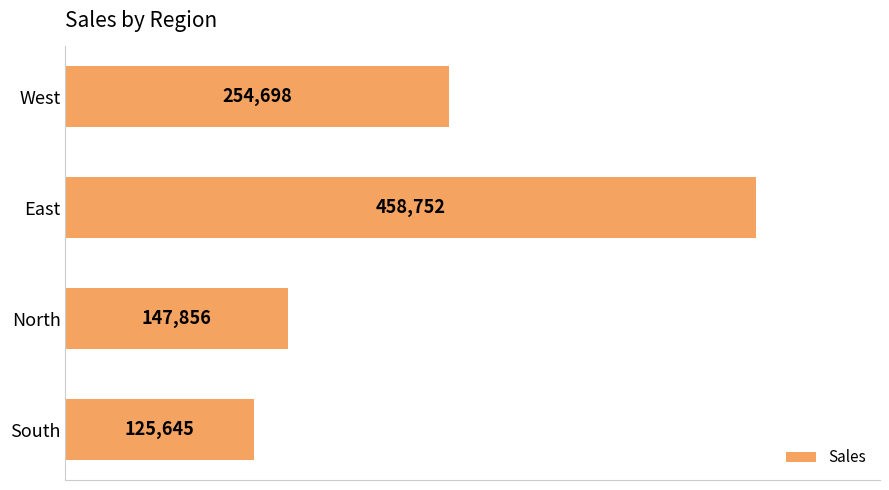

List the labels in order of value, smallest first.

South, North, West, East